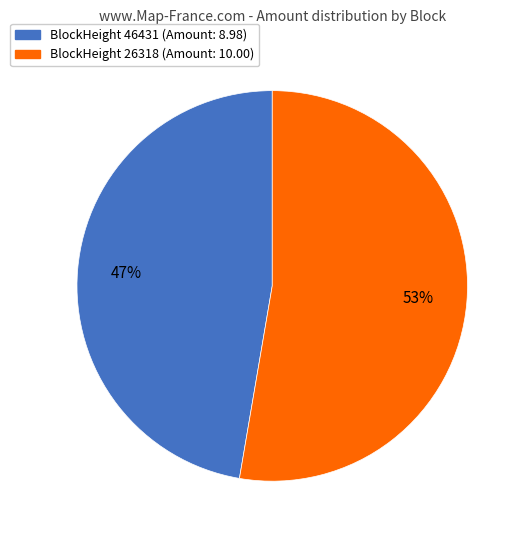

Is there any slice that represents more than half of the pie?

Yes